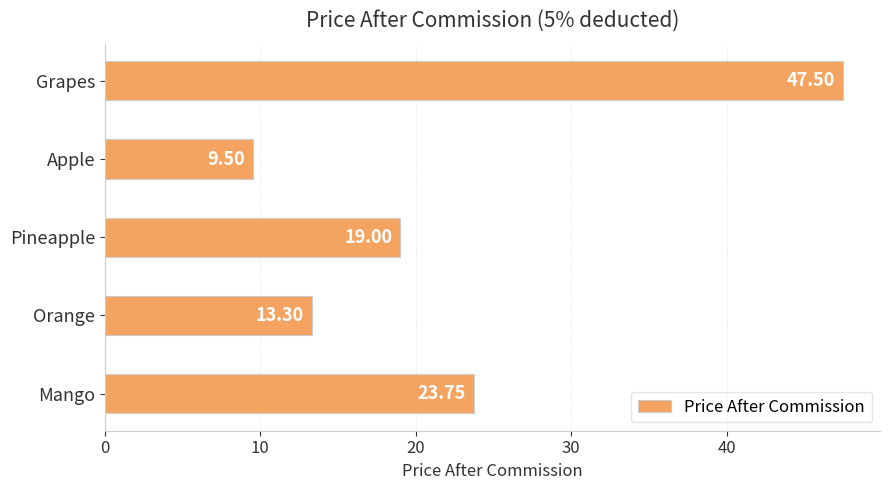

What is the ratio of the value at Grapes to the value at Apple?

5.0